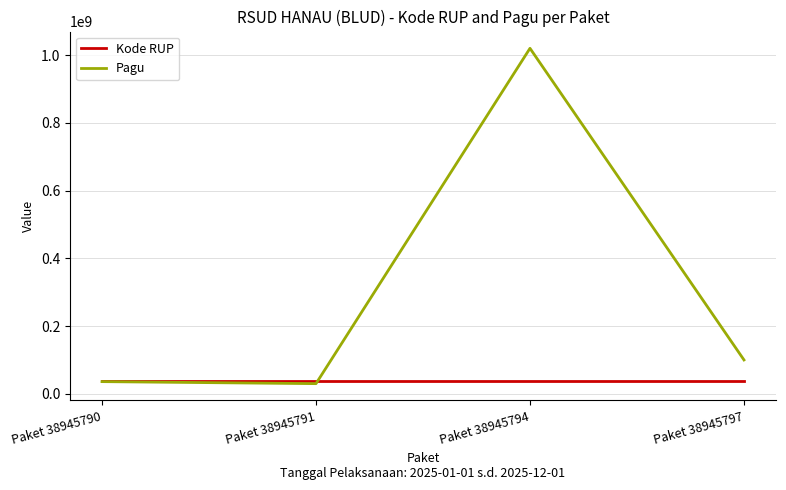

What is the smallest value displayed?

30000000